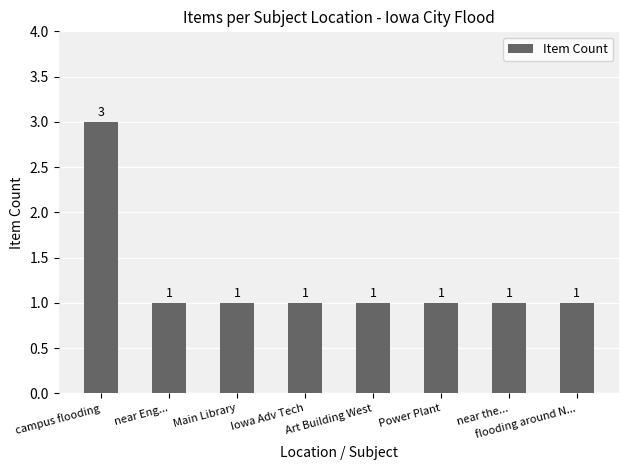

Approximately how many times larger is the value at near Eng... compared to campus flooding?

0.3